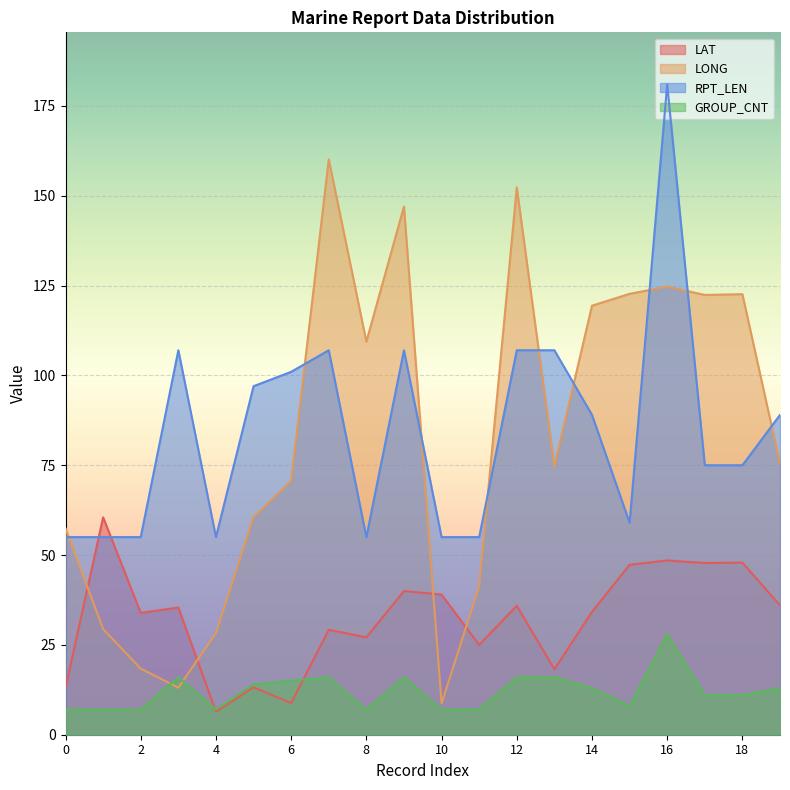

True or false: LAT has a value of 80.1 at 16.

False